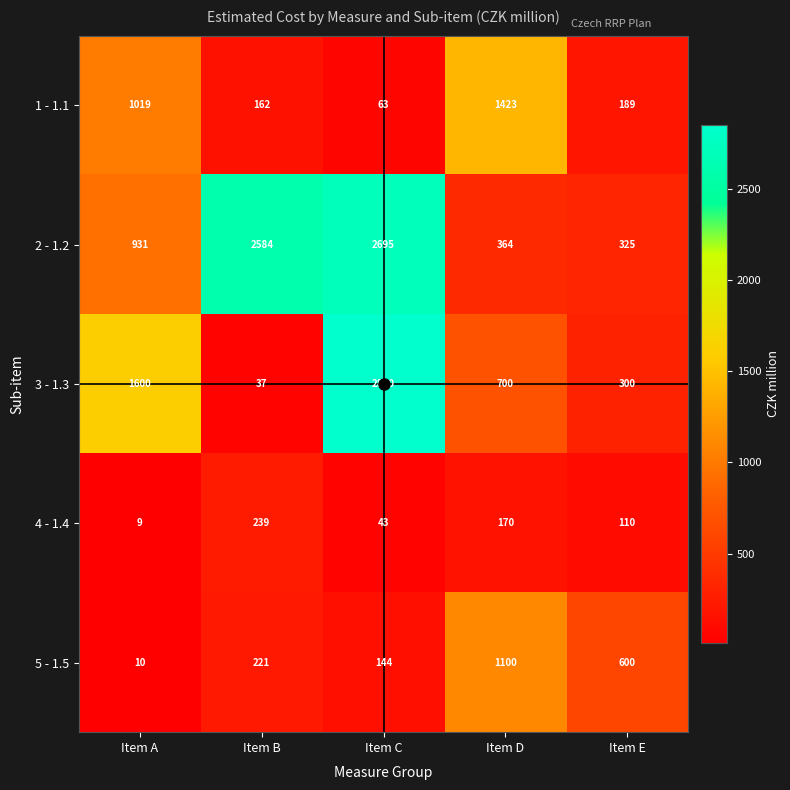

At how many categories does at least one series exceed 2294?

2